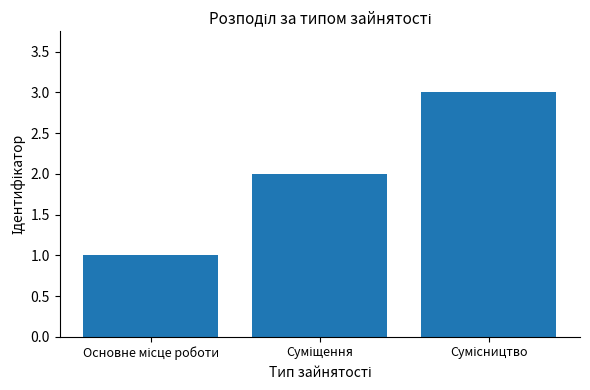

What is the sum of all values?

6